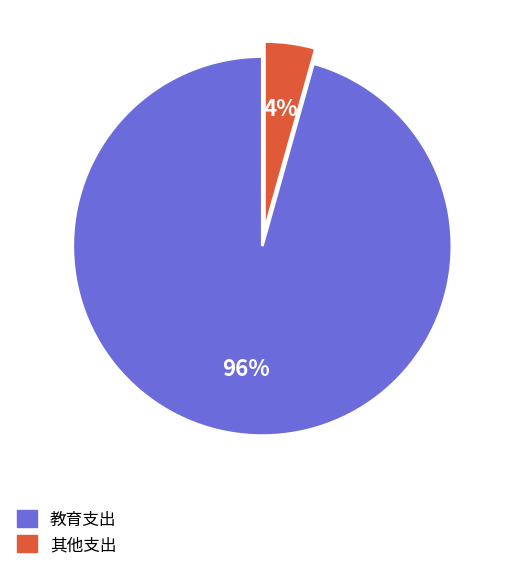

How many slices are in this pie chart?

2